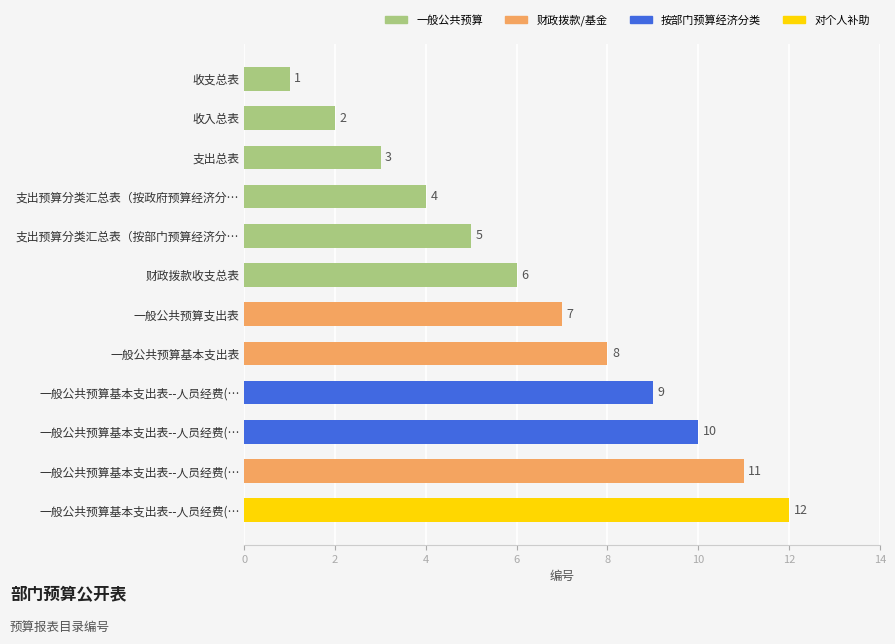

At which category does the chart reach its minimum across all series?

收支总表